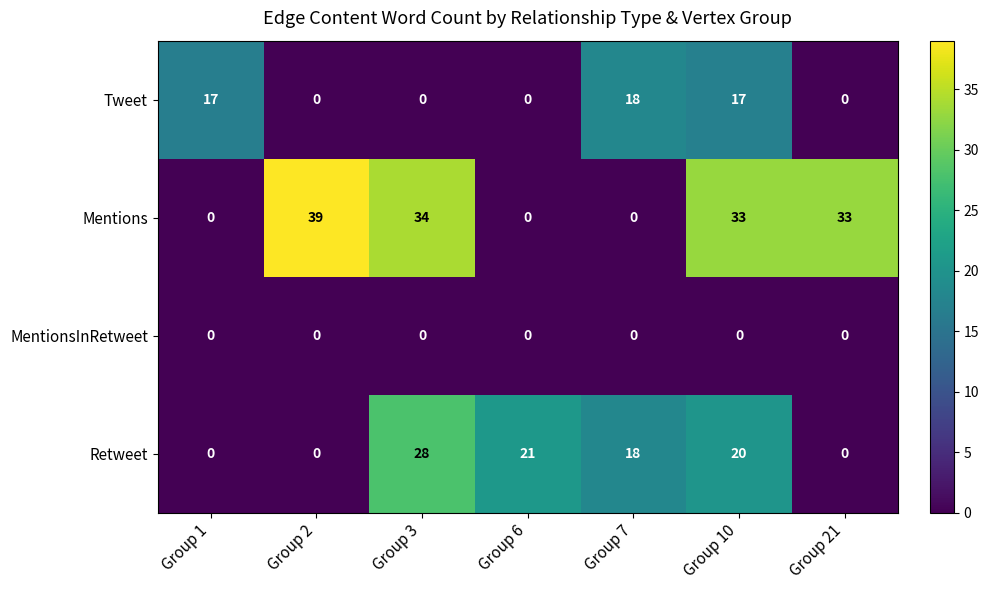

What is the average value of the Tweet series?

7